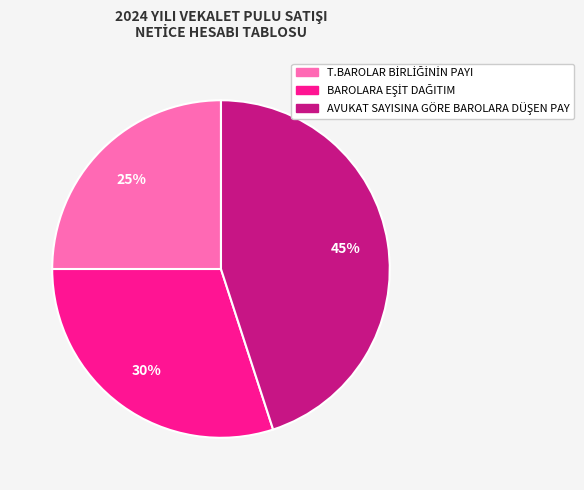

To the nearest percent, what is the difference between the largest and smallest slice percentages?

20%